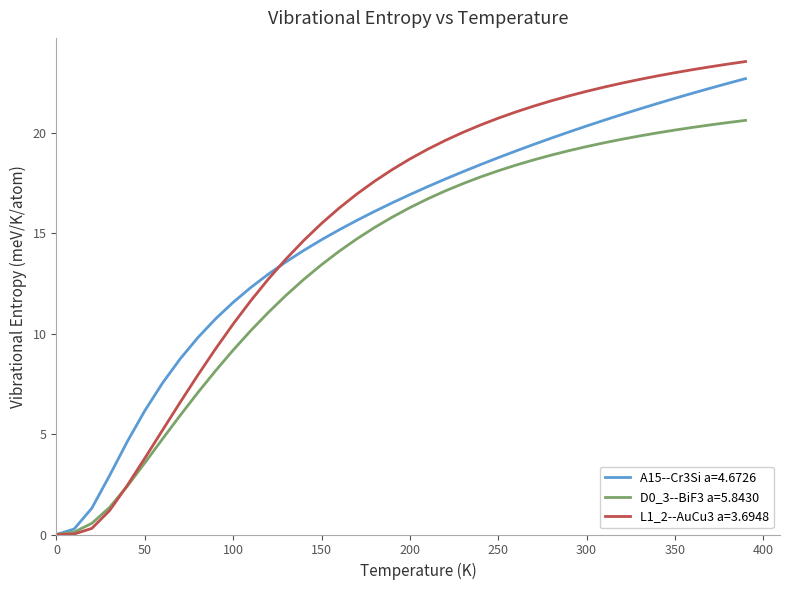

What is the maximum value for A15--Cr3Si a=4.6726?

22.7